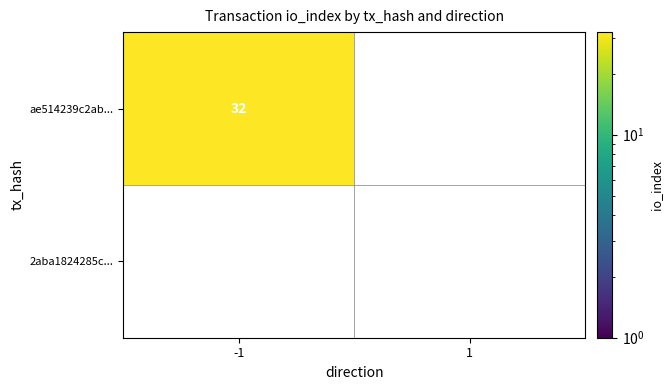

Which category has the lowest value in the ae514239c2ab47255f302c271029507012aa99f... series?

1